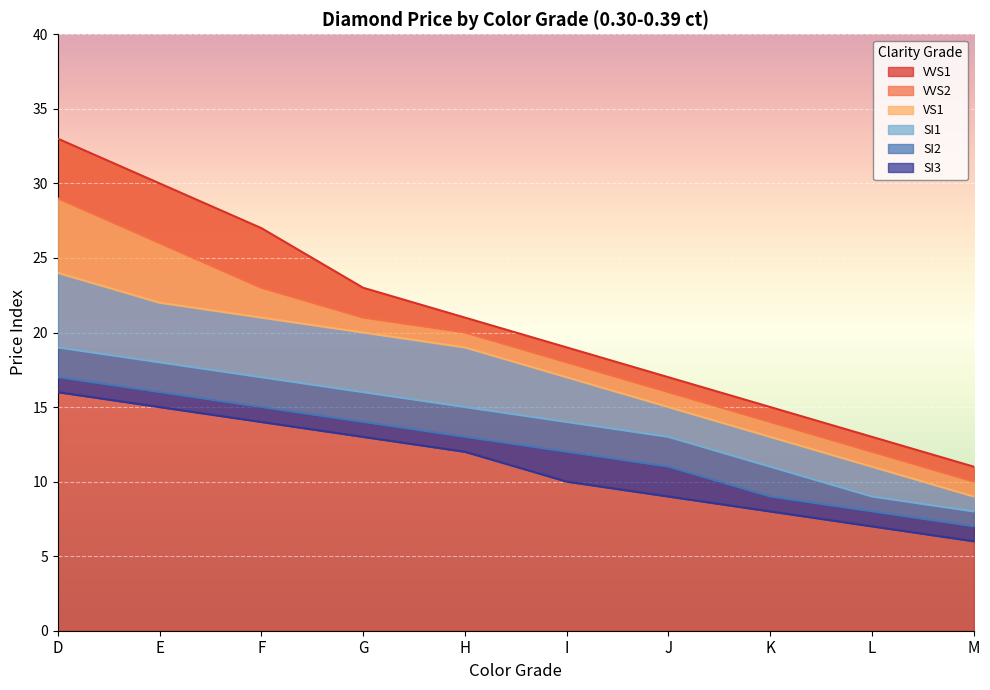

What are all the series names shown in the legend?

VVS1, VVS2, VS1, SI1, SI2, SI3